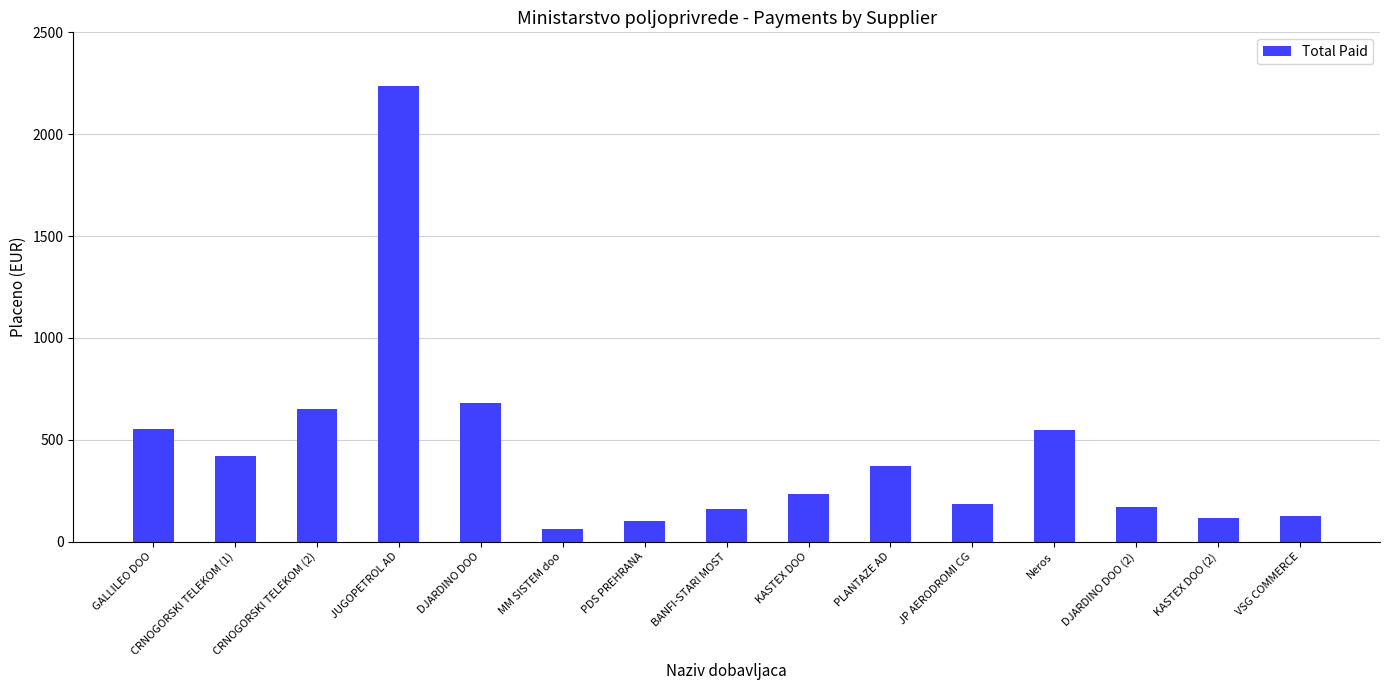

What is the label of the 4th bar from the left?

JUGOPETROL AD